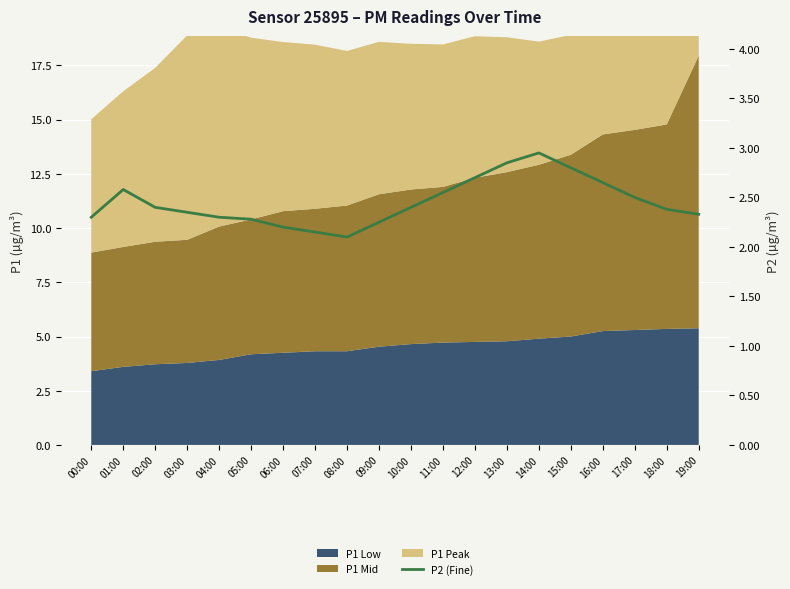

Reading left to right, extract all data points from this chart.

00:00=2.3	01:00=2.6	02:00=2.4	03:00=2.4	04:00=2.3	05:00=2.3	06:00=2.2	07:00=2.1	08:00=2.1	09:00=2.2	10:00=2.4	11:00=2.5	12:00=2.7	13:00=2.9	14:00=3.0	15:00=2.8	16:00=2.6	17:00=2.5	18:00=2.4	19:00=2.3